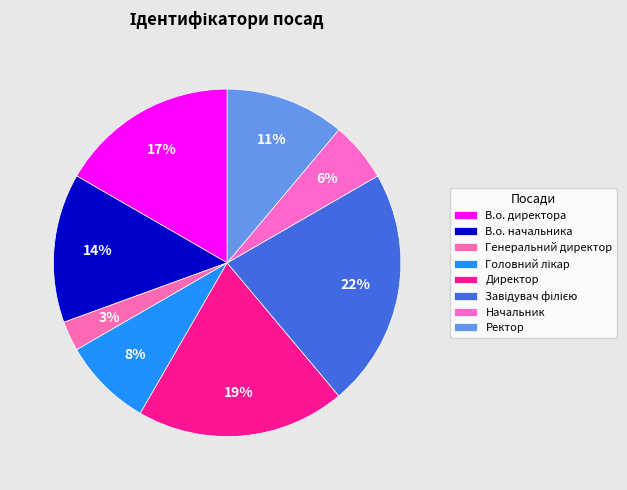

Between Ректор and В.о. директора, which is larger?

В.о. директора